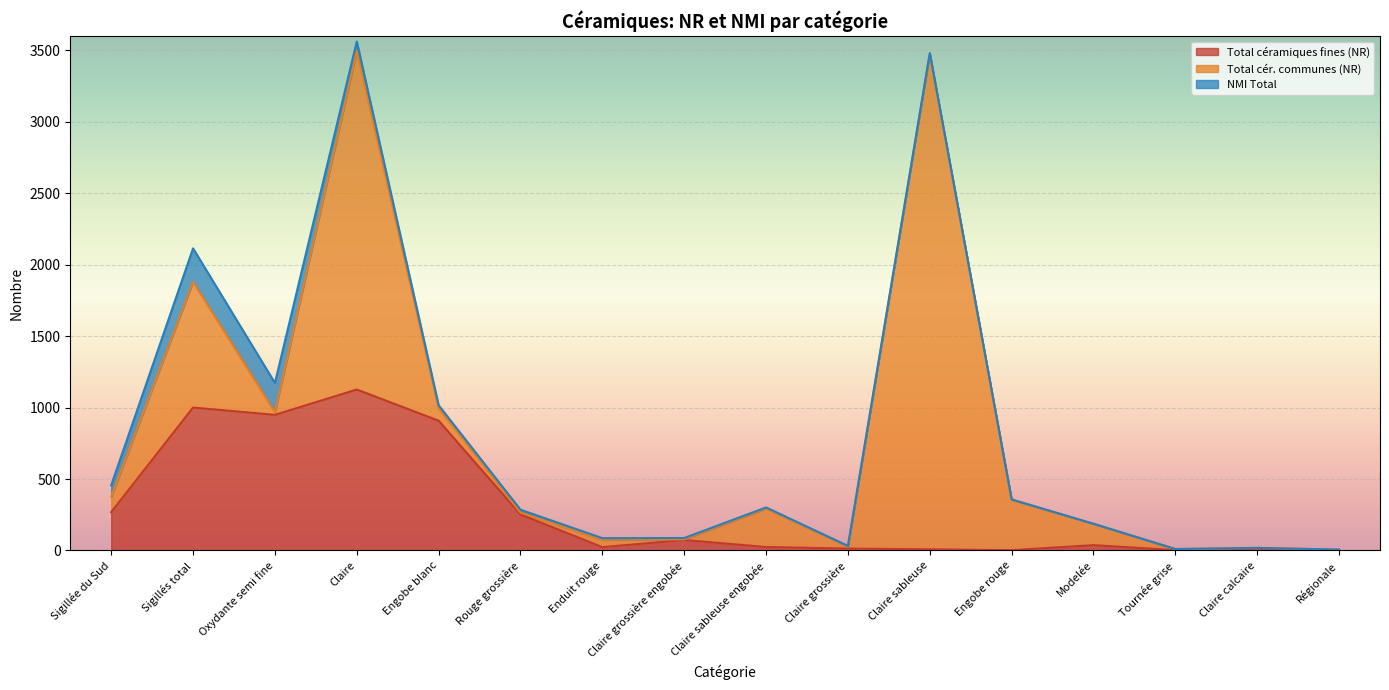

Between Engobe rouge and Claire sableuse engobée, which is larger?

Claire sableuse engobée